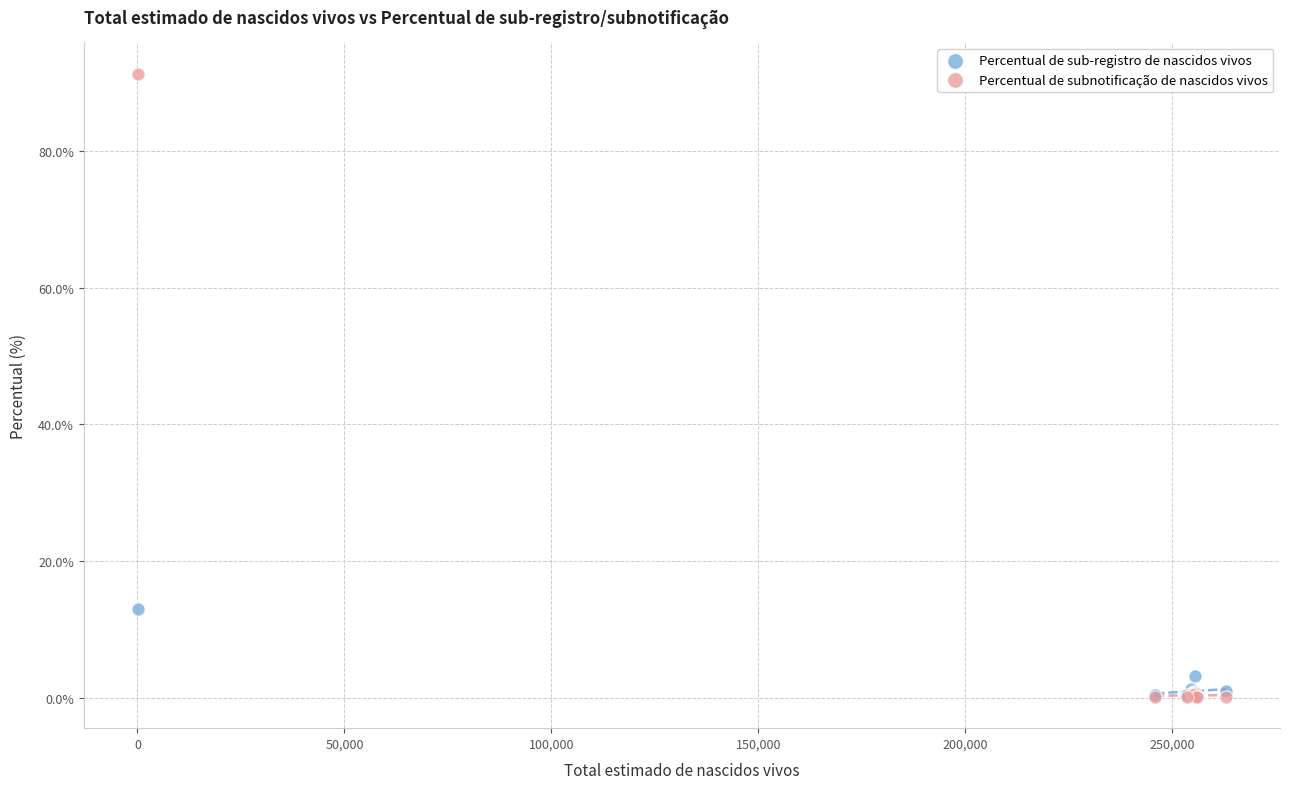

What are all the series names shown in the legend?

Percentual de sub-registro de nascidos vivos, Percentual de subnotificação de nascidos vivos